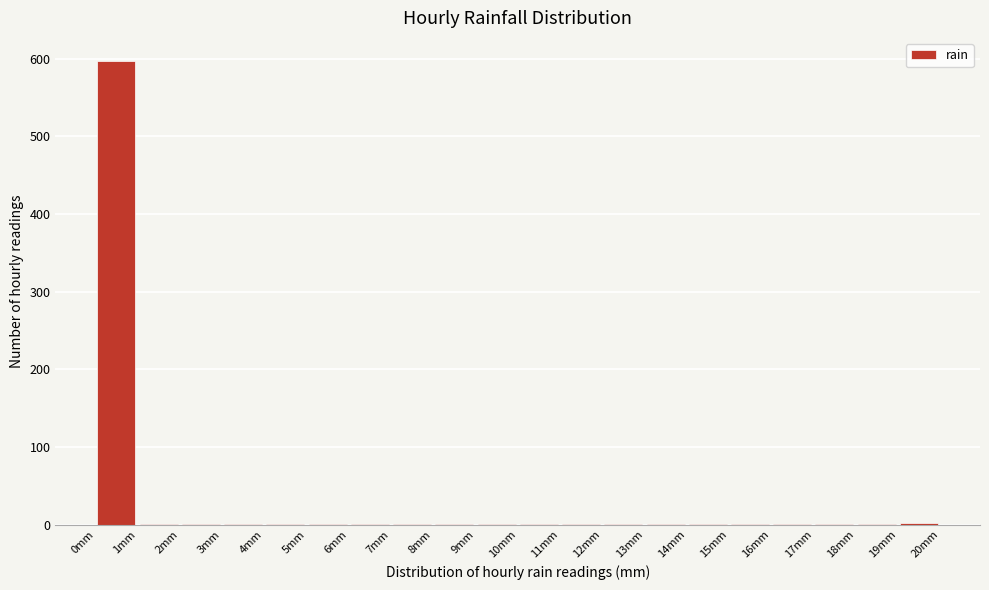

How tall is the bar that spans 0 to 1 on the x-axis? The values are not printed on the chart, so give them approximately, as read against the axis.

600